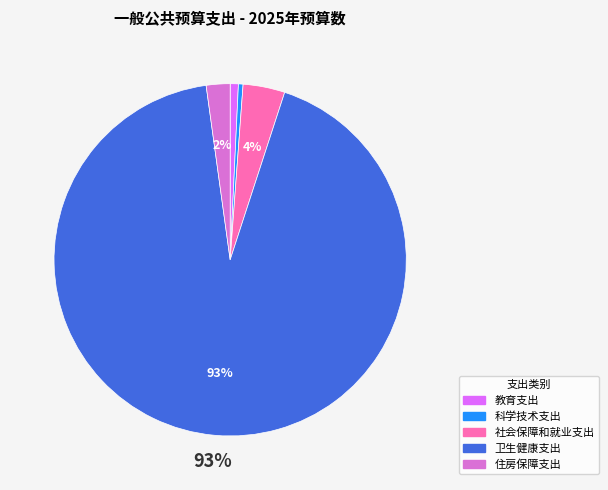

How many segments does this pie chart have?

5